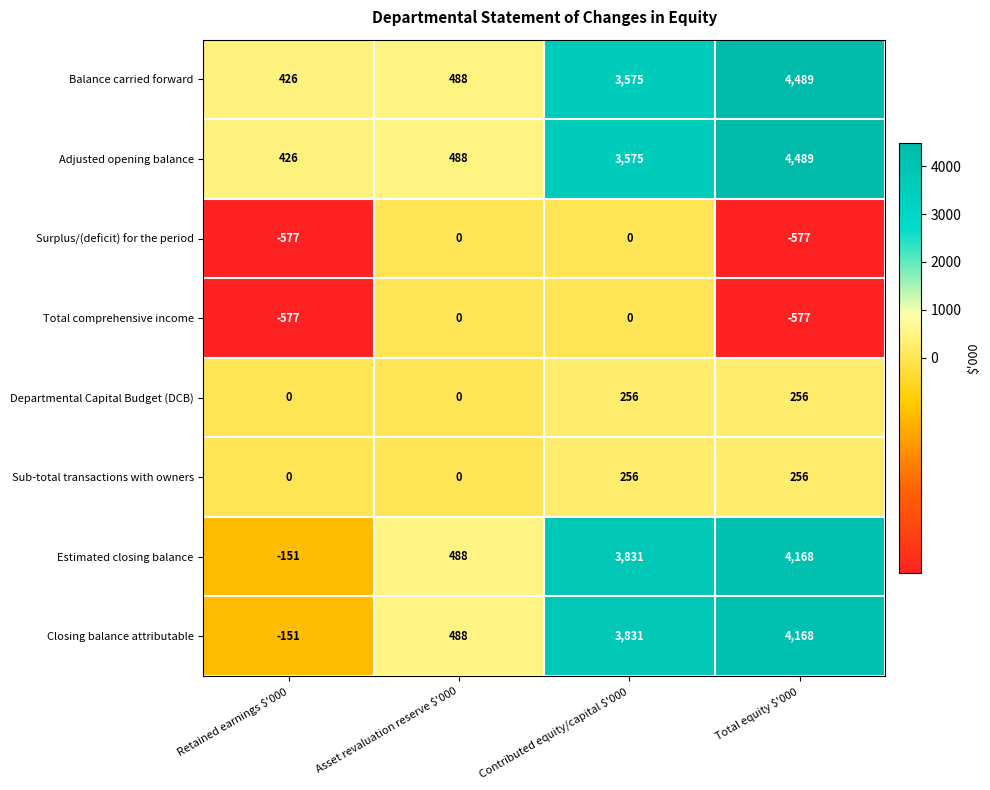

What is the difference between the highest and lowest values at Contributed equity/capital $'000?

3831